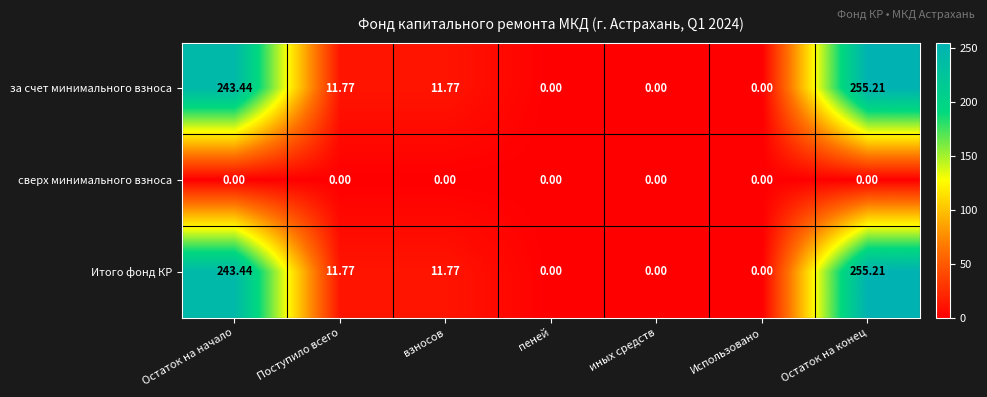

Where does the за счет минимального взноса series first go above 11?

Остаток на начало